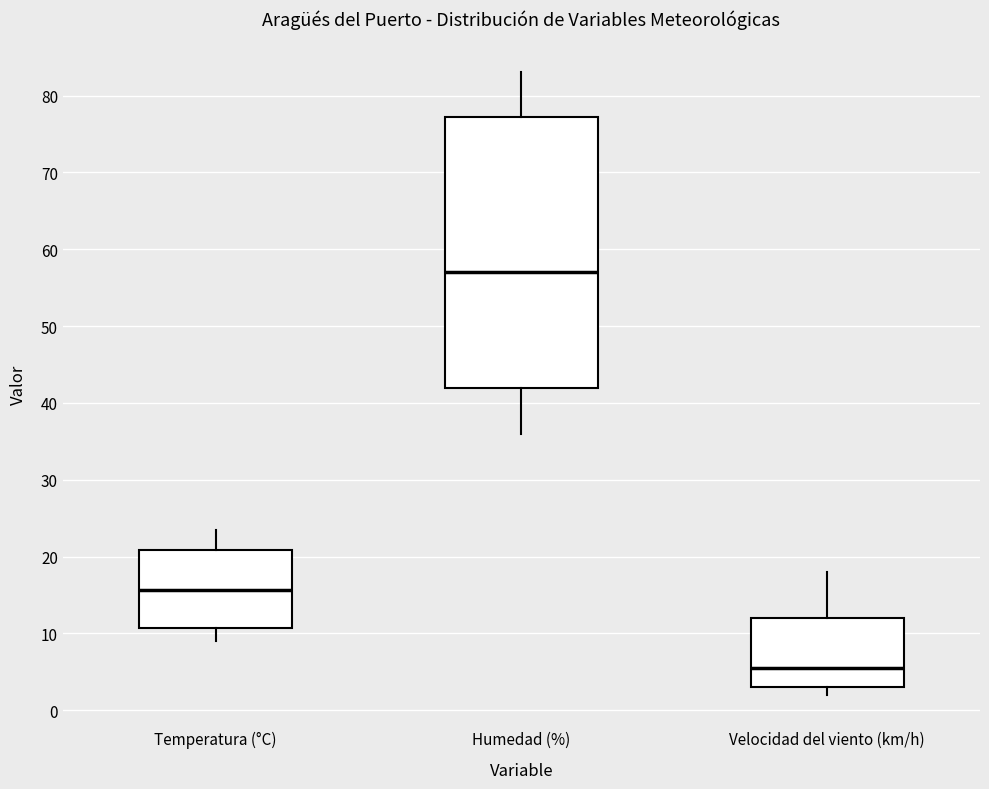

Which box has the lowest median line?

Velocidad del viento (km/h)